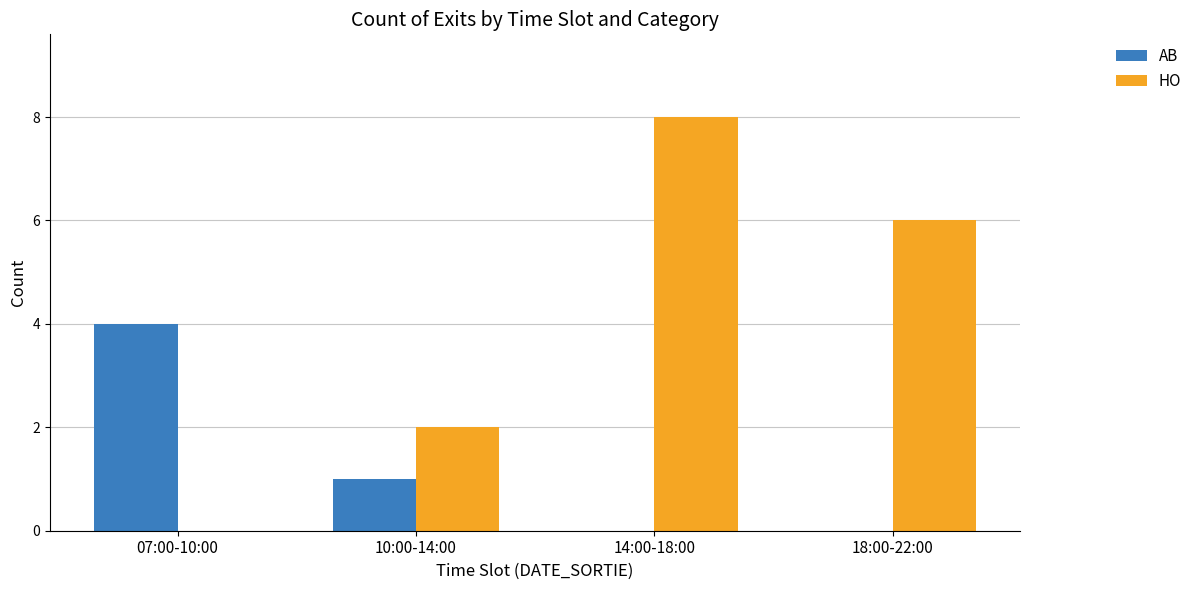

What is the highest value of the HO series?

8